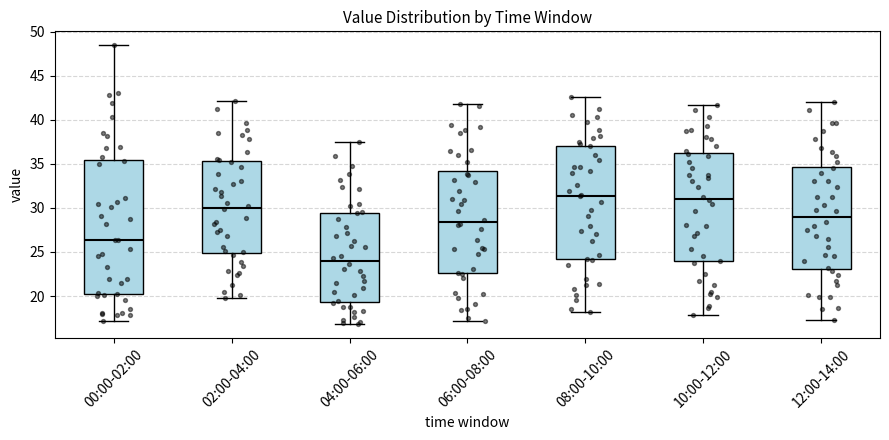

Reading left to right, read every box against the y-axis: the position of its median line, the range the box covers, and the ends of its whiskers. The values are not printed on the chart, so give them approximately, as read against the axis.

00:00-02:00: median 26.5, box 20.0 to 35.5, whiskers 17.0 to 48.5
02:00-04:00: median 30.0, box 25.0 to 35.5, whiskers 20.0 to 42.0
04:00-06:00: median 24.0, box 19.5 to 29.5, whiskers 17.0 to 37.5
06:00-08:00: median 28.5, box 22.5 to 34.0, whiskers 17.0 to 42.0
08:00-10:00: median 31.5, box 24.0 to 37.0, whiskers 18.0 to 42.5
10:00-12:00: median 31.0, box 24.0 to 36.0, whiskers 18.0 to 41.5
12:00-14:00: median 29.0, box 23.0 to 34.5, whiskers 17.5 to 42.0